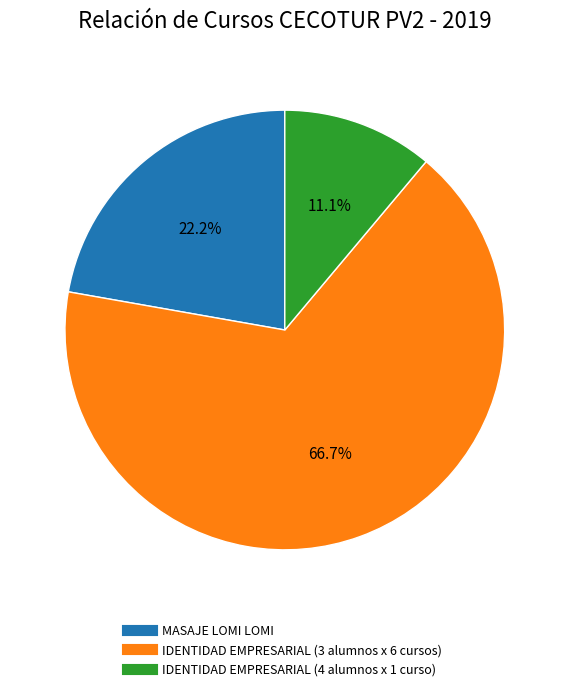

Is there any slice that represents more than half of the pie?

Yes